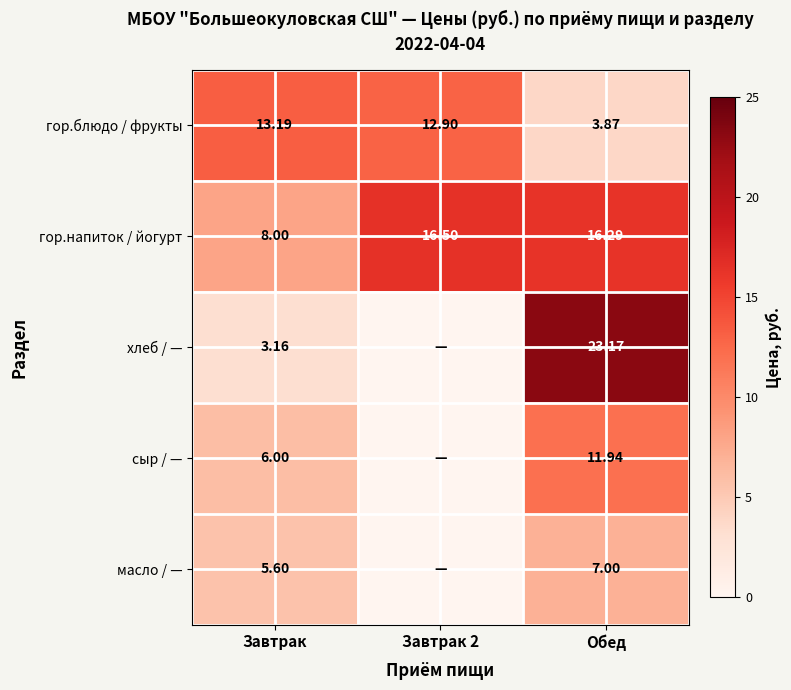

At which category is the sum across all series the highest?

Обед